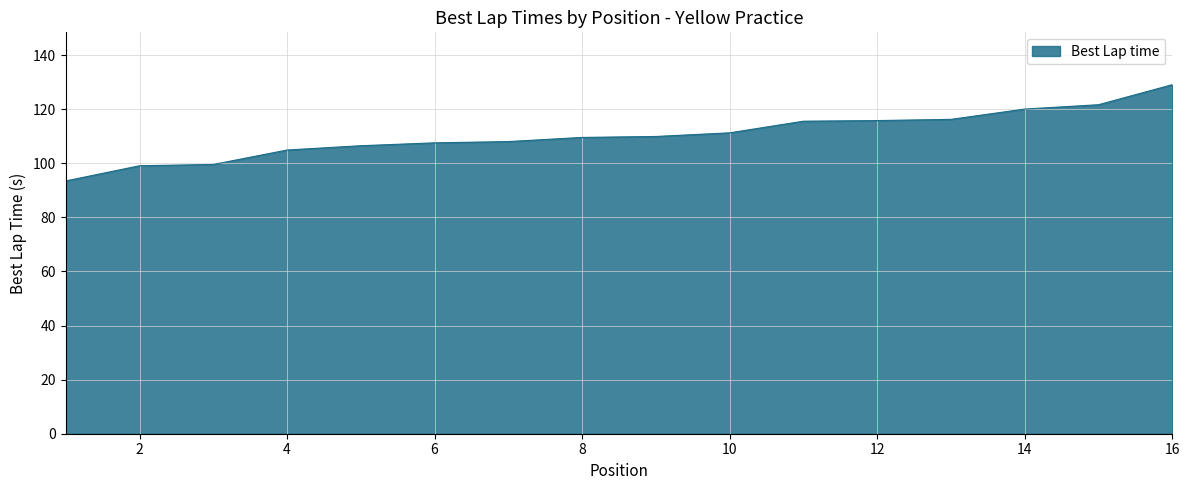

What is the maximum value shown in the chart?

129.1